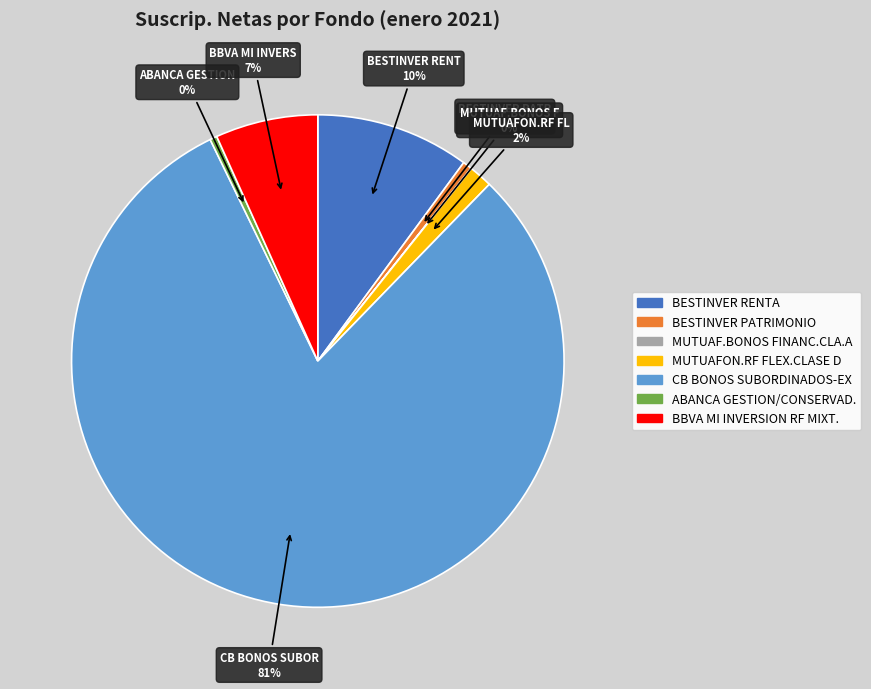

True or false: ABANCA GESTION/CONSERVAD. accounts for 13% of the total.

False